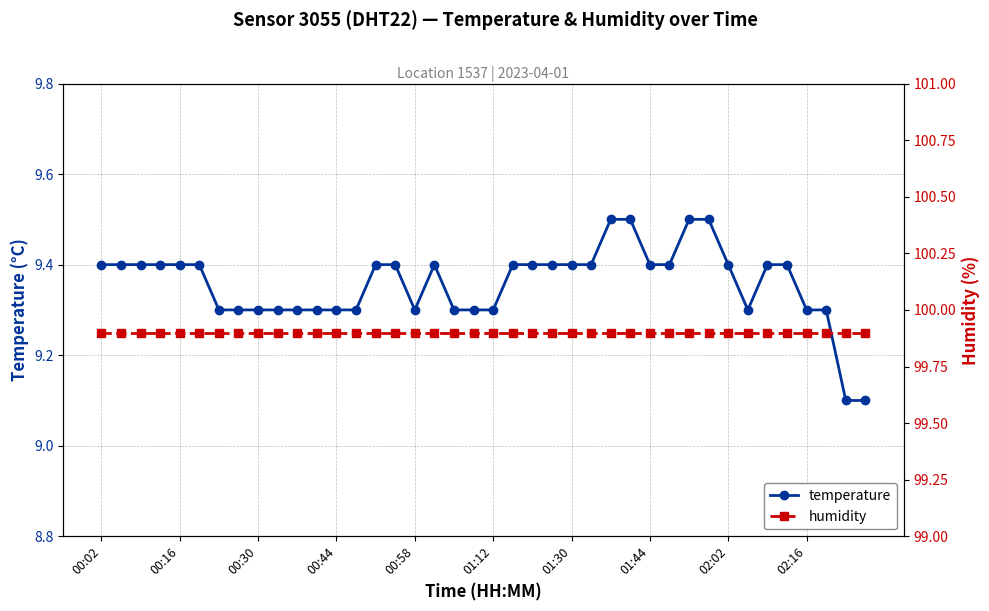

True or false: temperature has a value of 4.7 at 02:16.

False